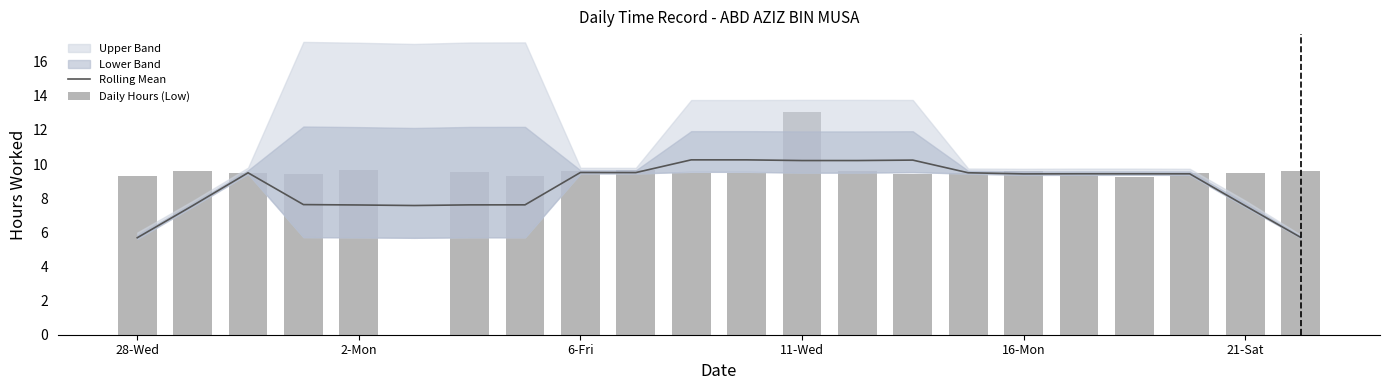

True or false: Rolling Mean has a value of 10.2 at 11-Wed.

True